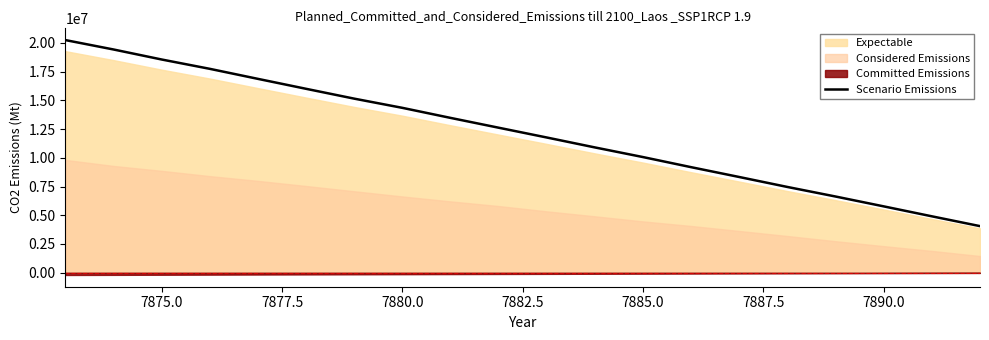

What is the value of the 10th point from the left?

12614085.0